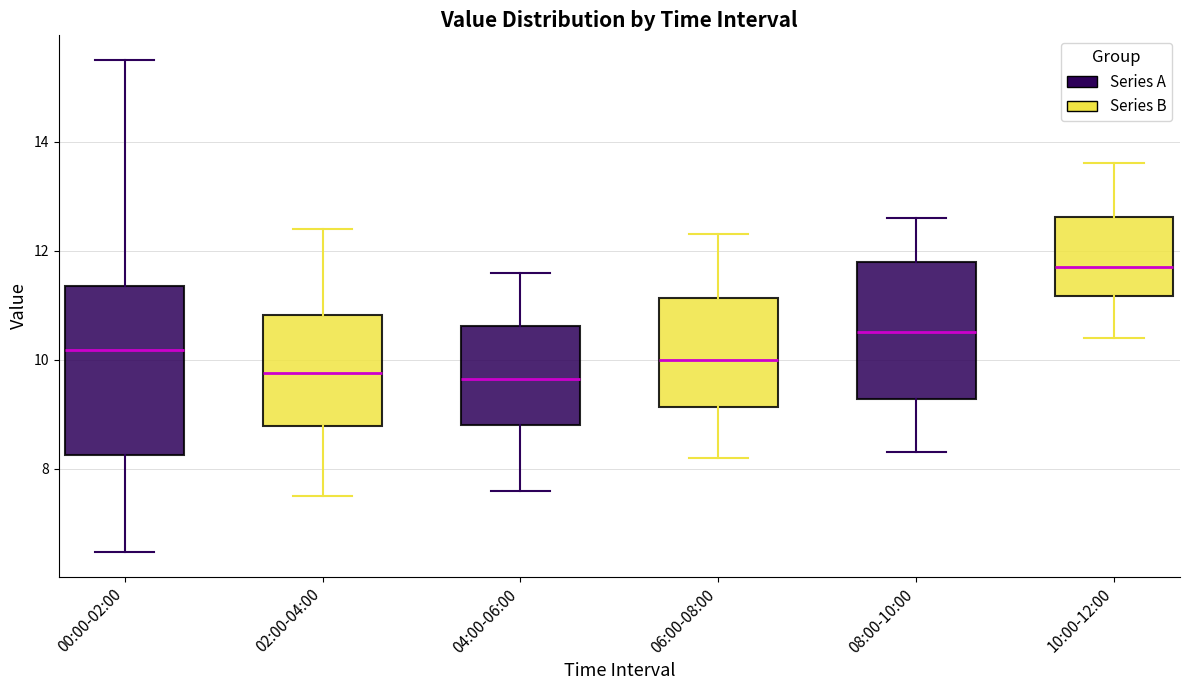

Comparing the boxes themselves (not the whiskers), which one is the tallest?

00:00-02:00